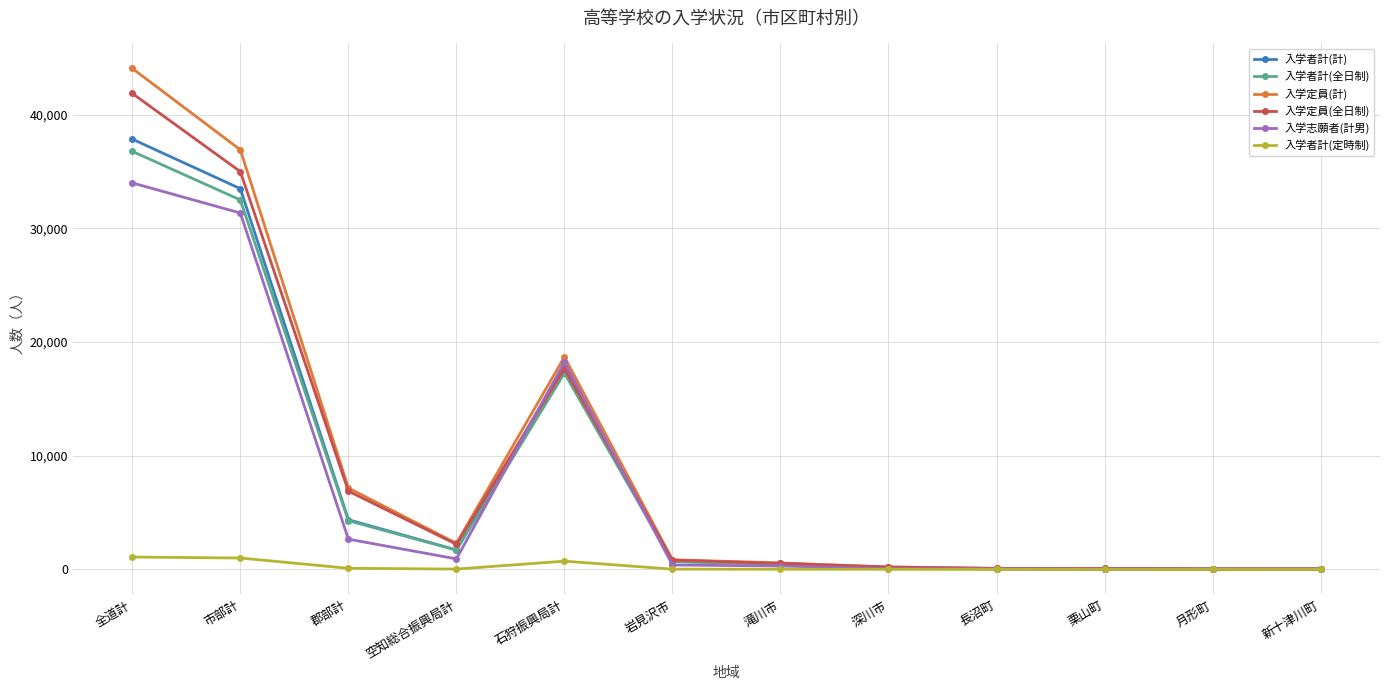

Which series changed the most between 全道計 and 滝川市?

入学定員(計)